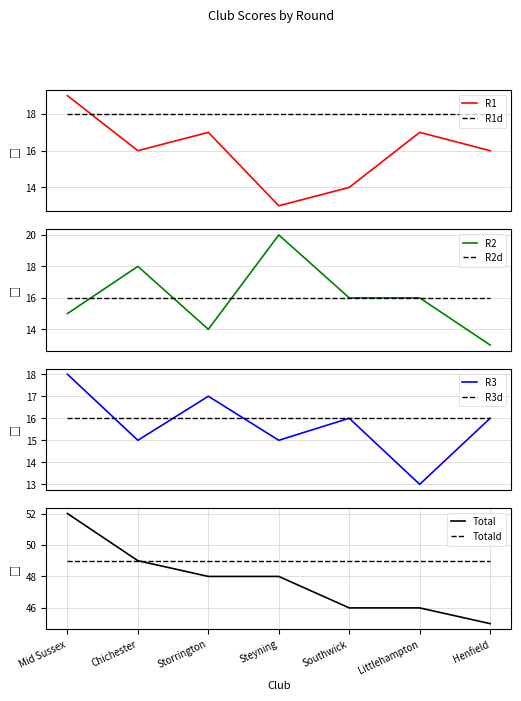

The R1 series shows 5 at Steyning. True or false?

False